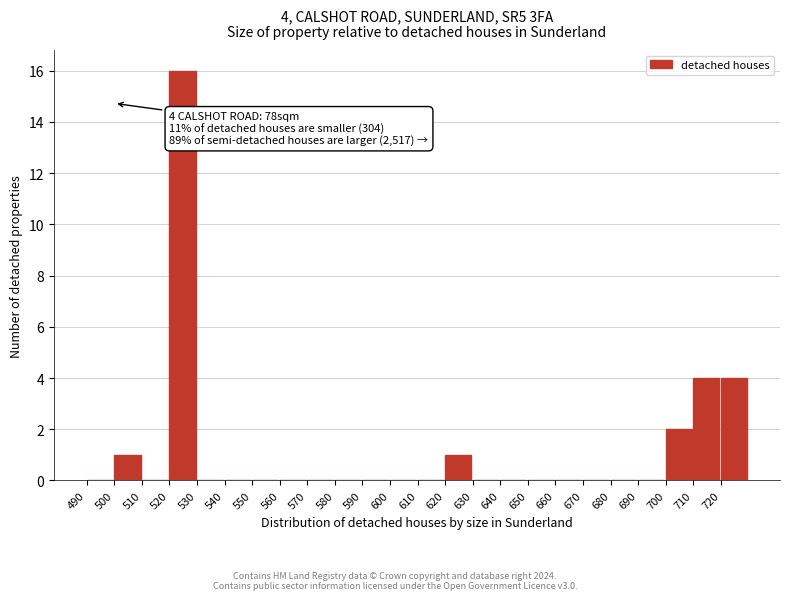

Over which range of the x-axis is the bar tallest?

520 to 530